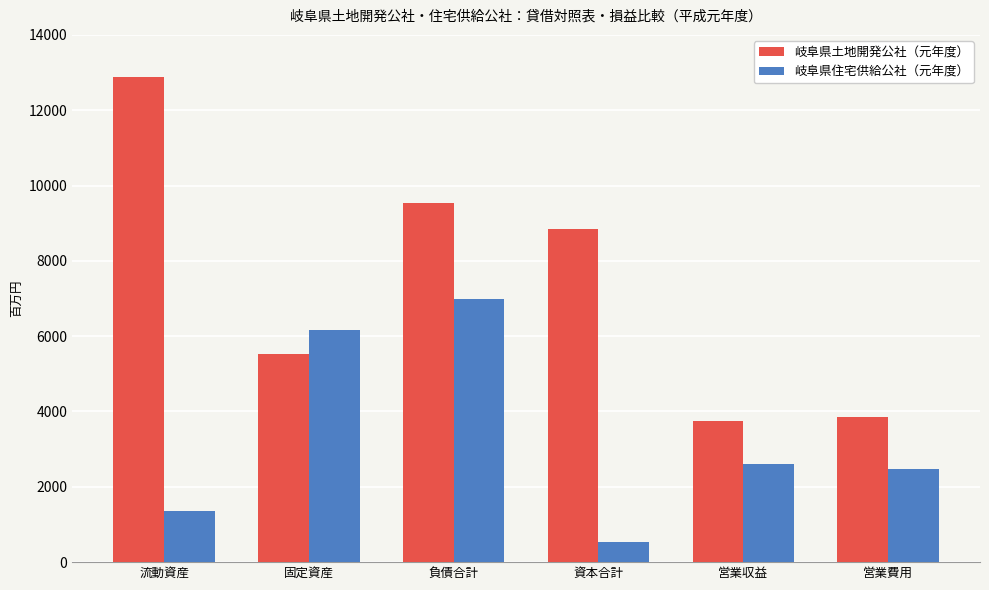

At which category is the sum across all series the highest?

負債合計